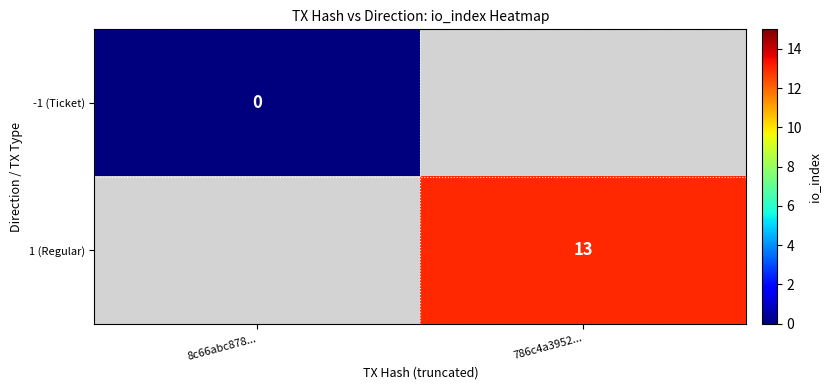

Is it true that 1 (Regular) equals 13 at 786c4a3952...?

True